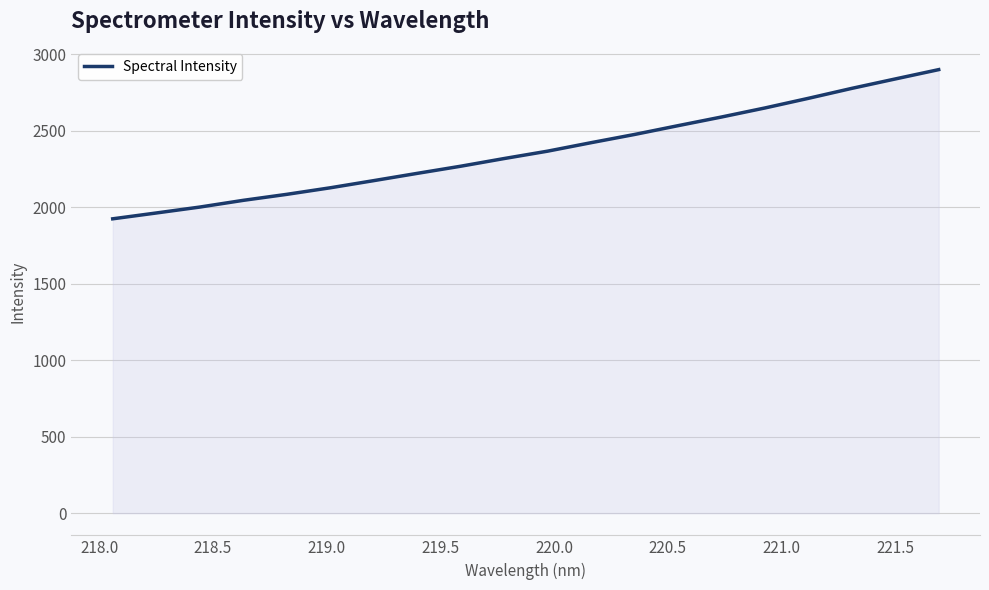

What is the greatest value displayed?

2900.1